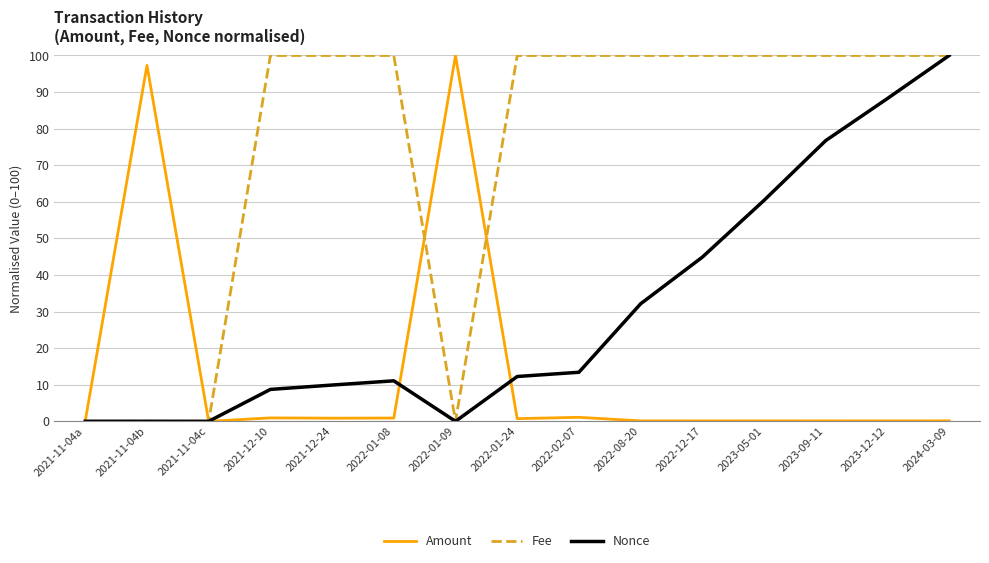

What are all the series names shown in the legend?

Amount, Fee, Nonce